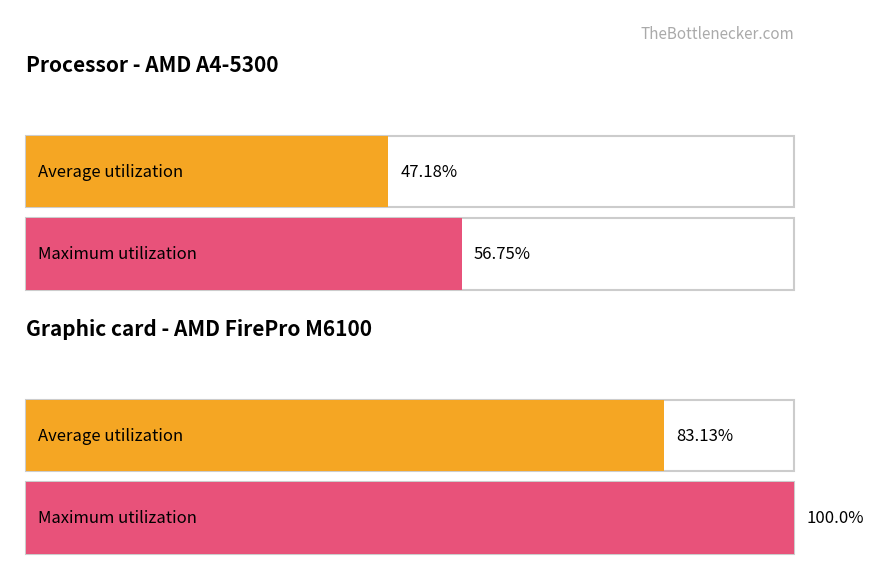

How many series are shown in this chart?

2